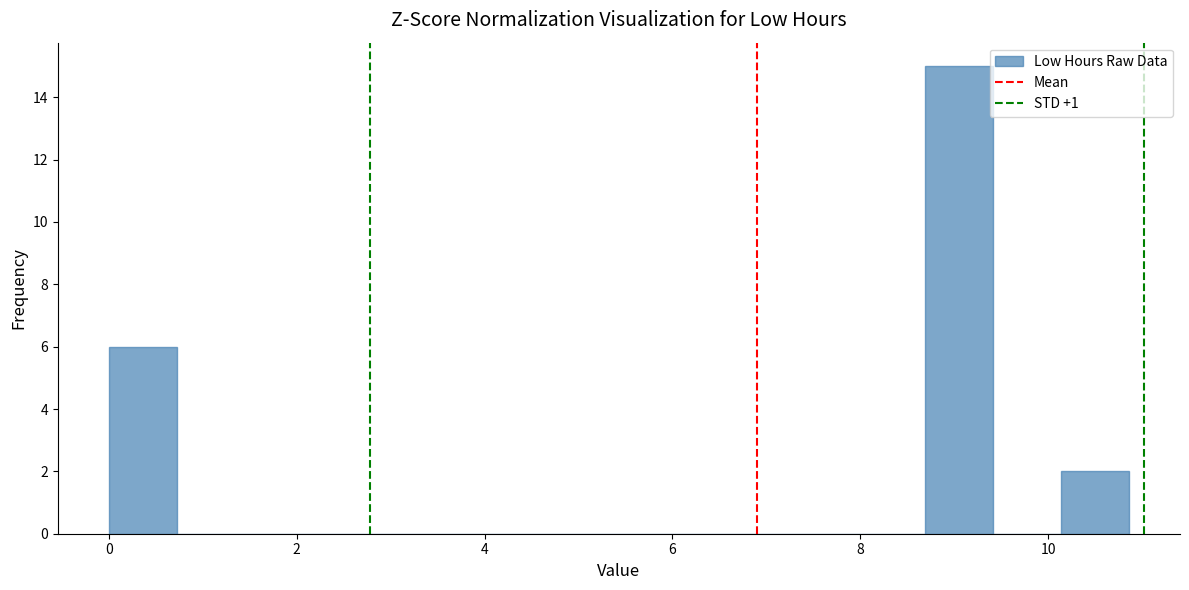

Read against the x-axis, roughly where is the centre of the tallest bar?

9.0